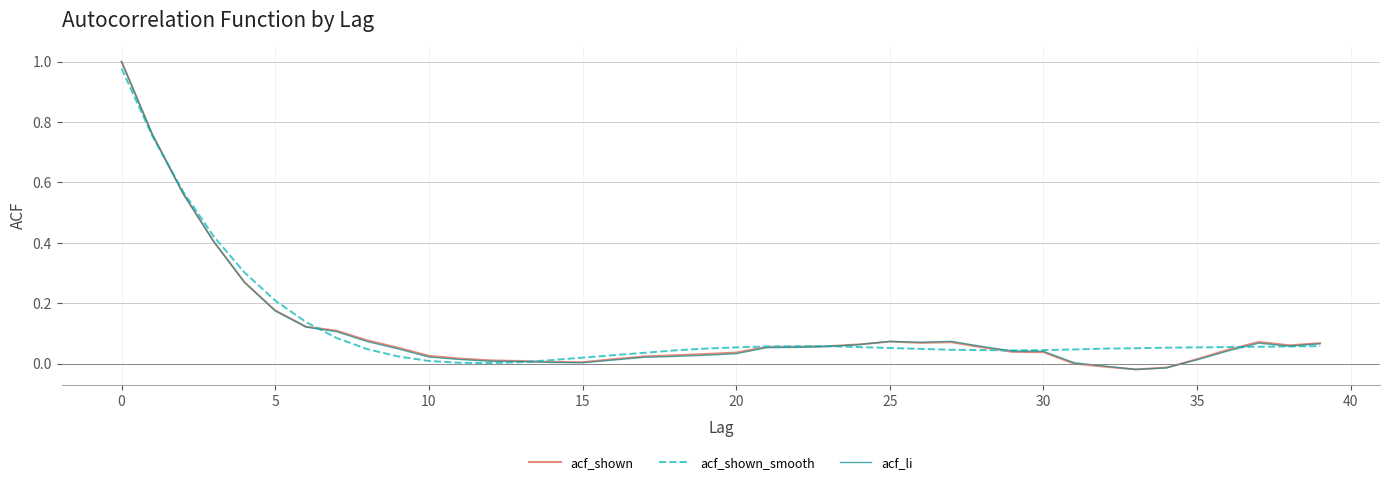

Which label corresponds to the smallest value in the chart?

33